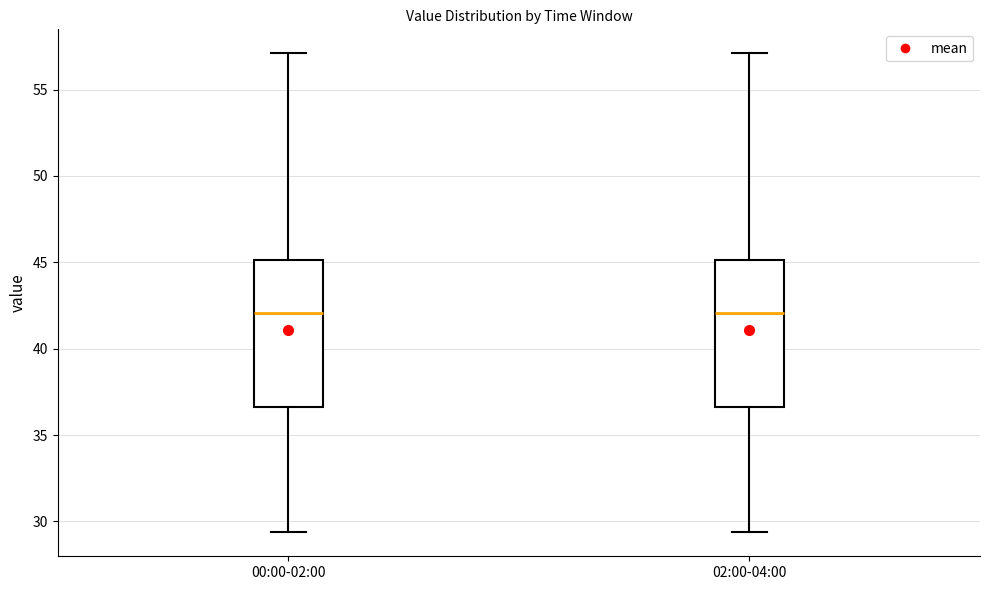

Reading left to right, transcribe this box plot: for each box, give where its median line is, the range the box spans, and where its two whiskers end, as read against the y-axis. The values are not printed on the chart, so give them approximately, as read against the axis.

00:00-02:00: median 42.0, box 36.5 to 45.0, whiskers 29.5 to 57.0
02:00-04:00: median 42.0, box 36.5 to 45.0, whiskers 29.5 to 57.0